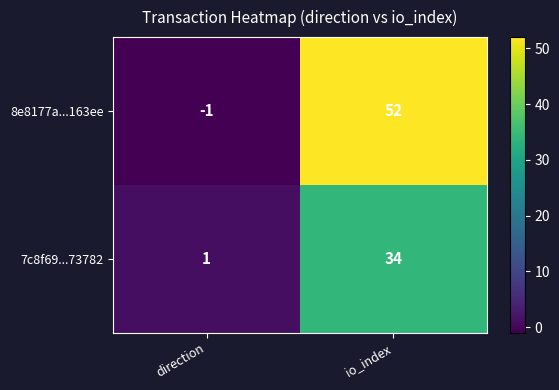

What is the maximum value shown in the chart?

52